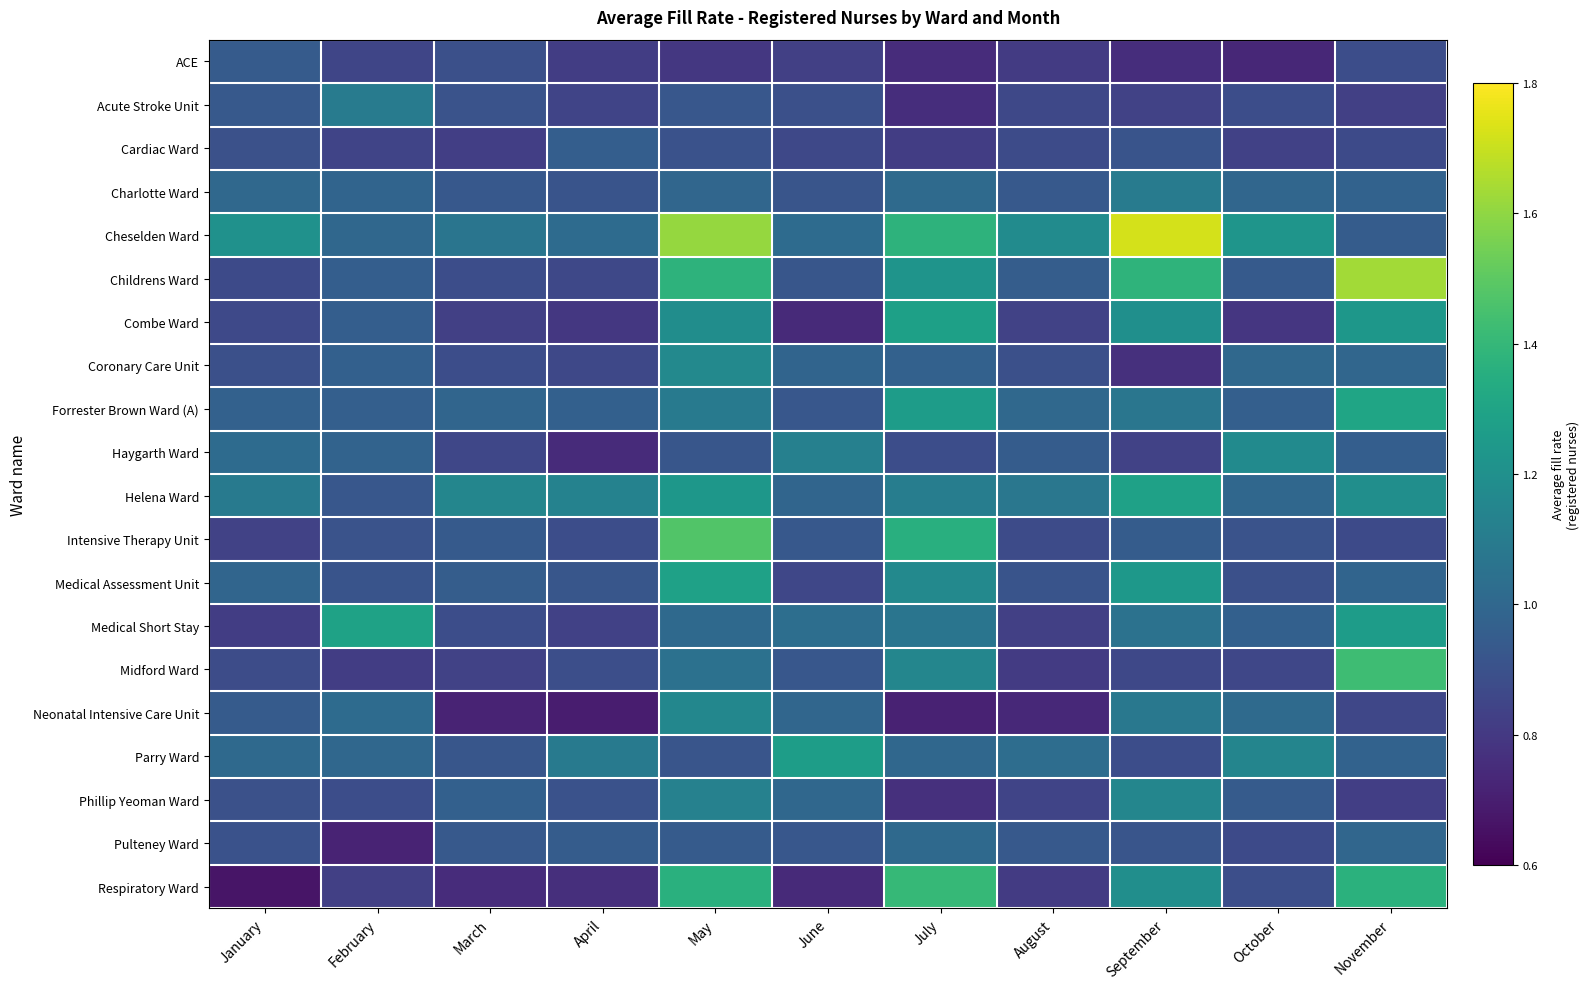

Which series has the largest total across all categories?

Cheselden Ward